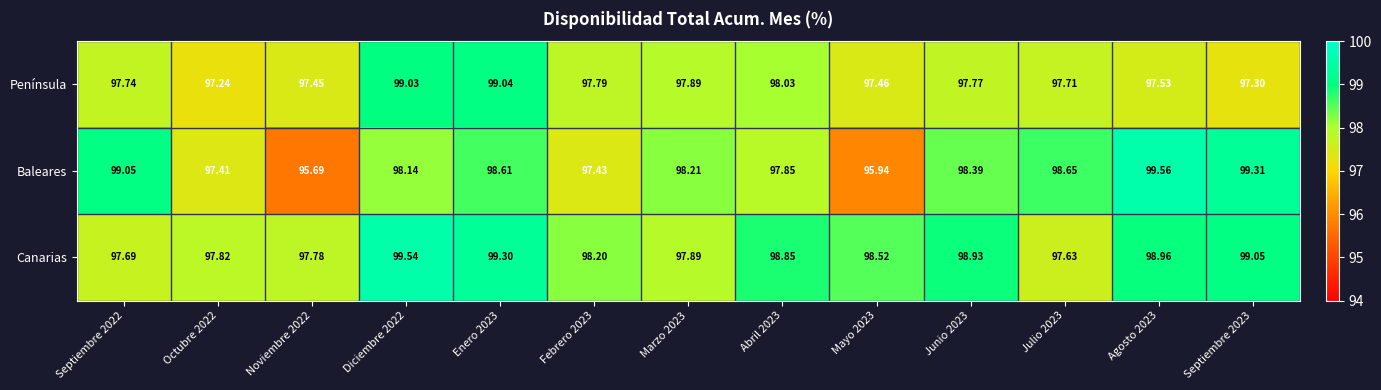

How many values in the Canarias series exceed 98?

8